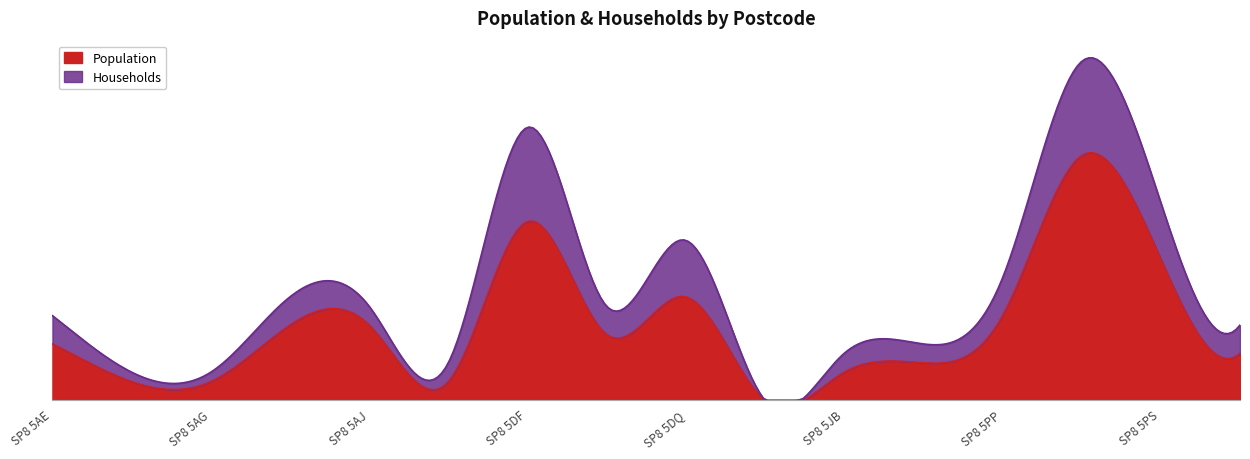

True or false: Households and Population cross at least once.

False